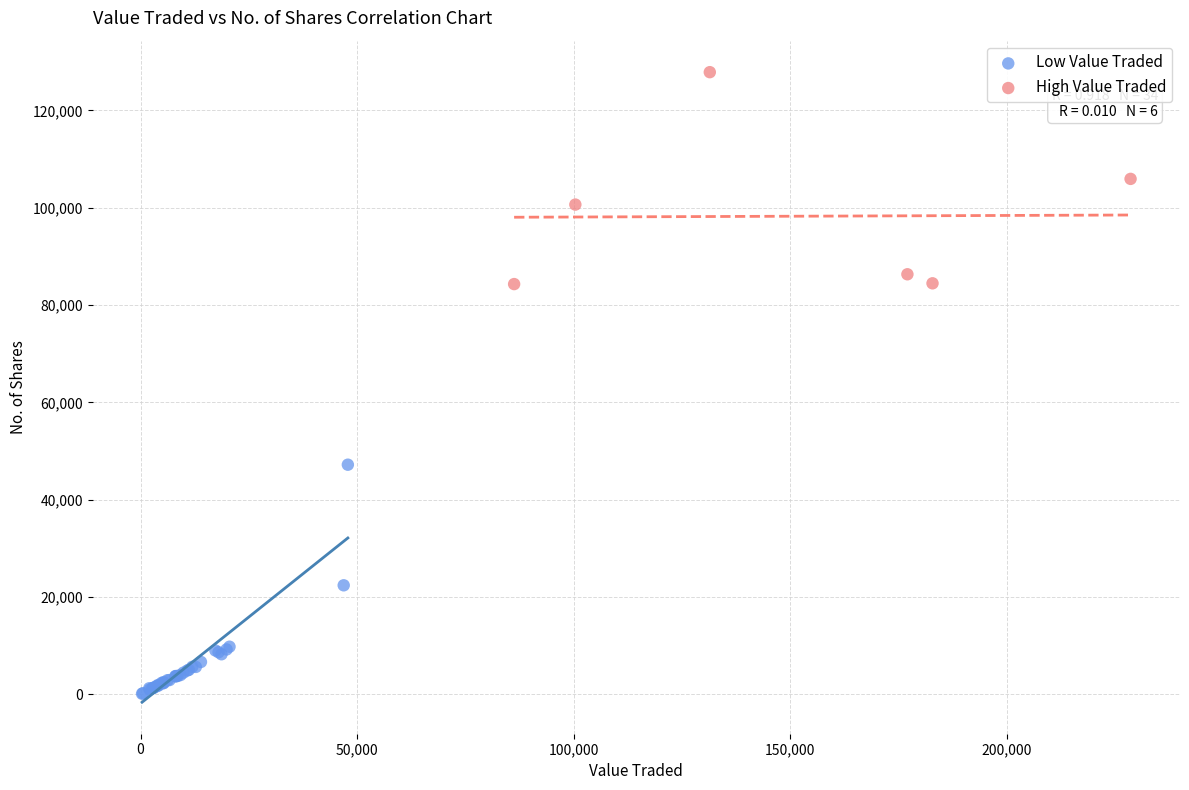

Which series contains the highest Y value?

High Value Traded